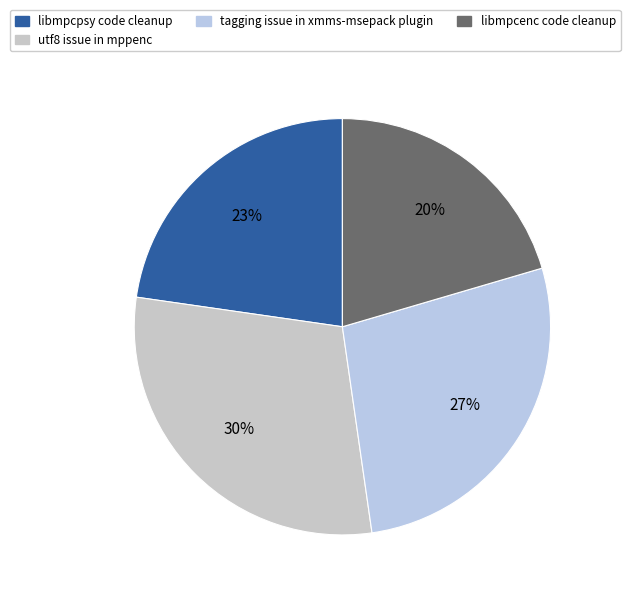

Is there a majority slice in this chart?

No